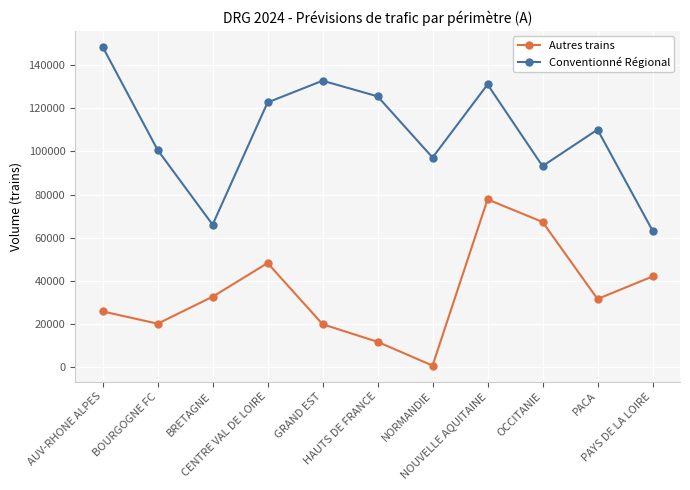

Rank the series at HAUTS DE FRANCE from highest to lowest value.

Conventionné Régional, Autres trains